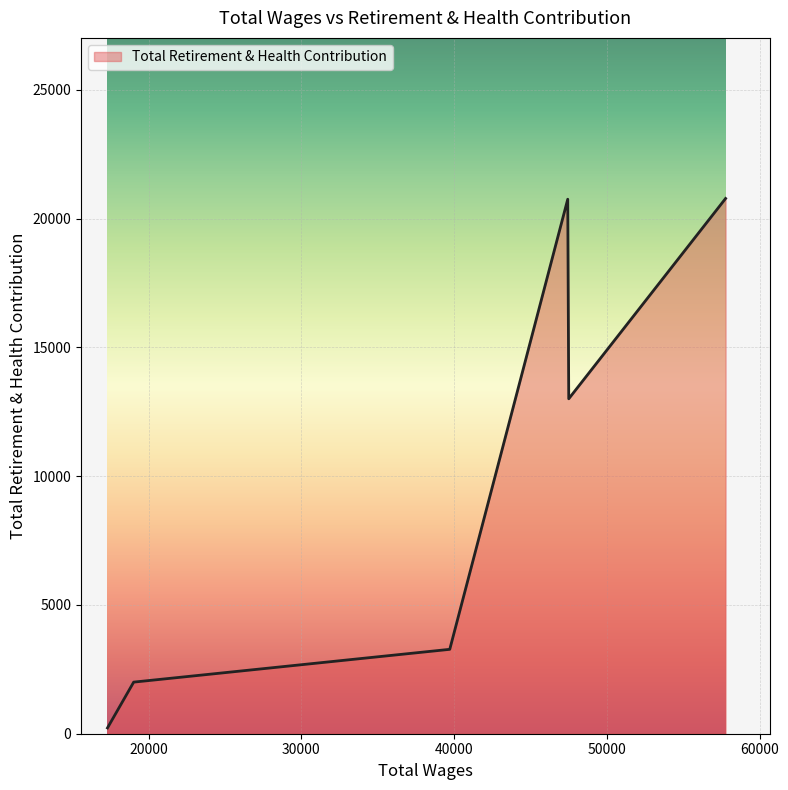

What is the greatest value displayed?

20784